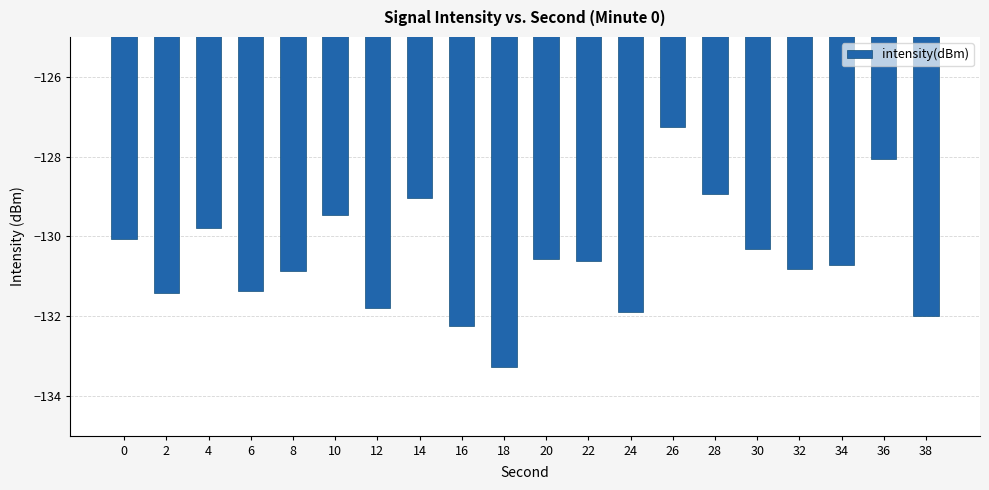

The chart shows a value of -131.9 at 24. True or false?

True